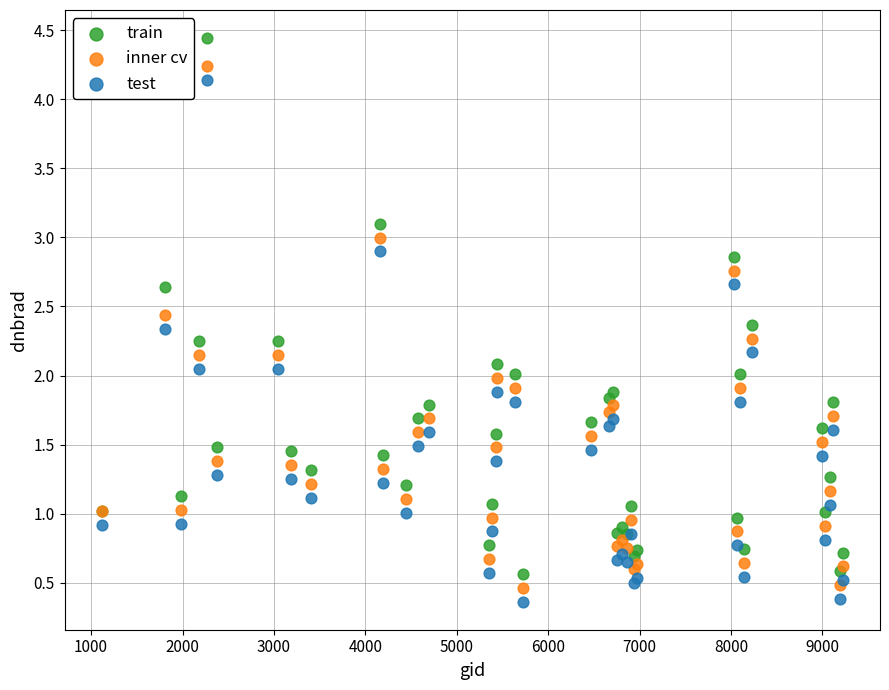

Which series contains the highest Y value?

train